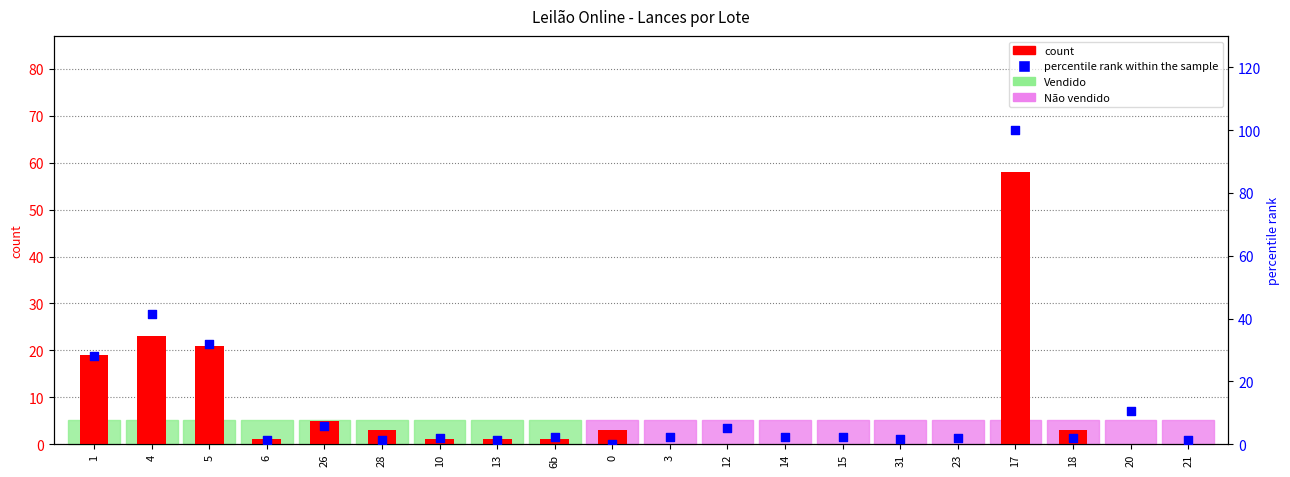

Which series contains the lowest Y value?

count